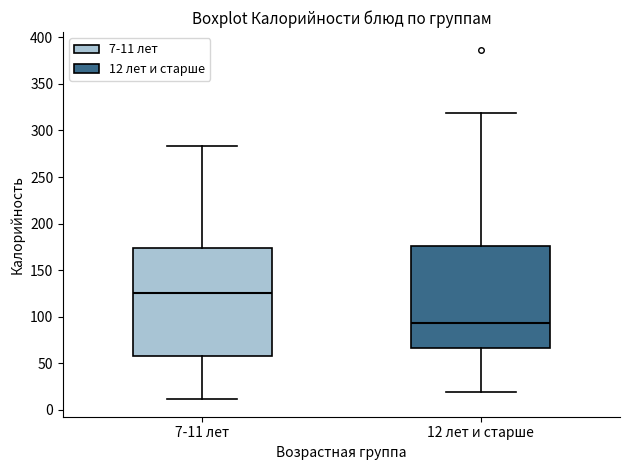

Where is the upper edge of the box for 7-11 лет on the y-axis? The values are not printed on the chart, so give them approximately, as read against the axis.

175